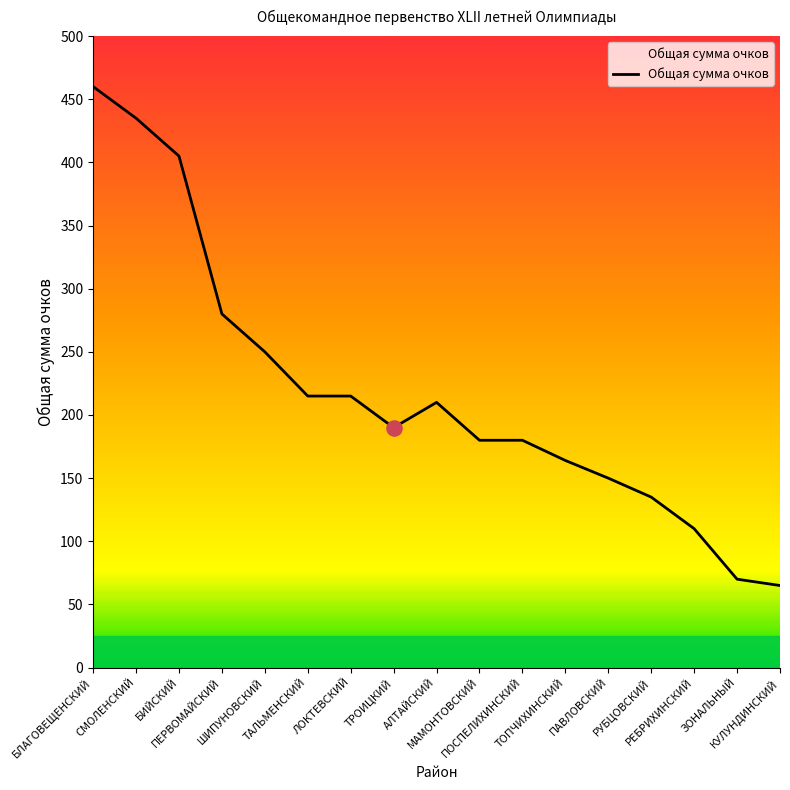

What is the change in value from ПОСПЕЛИХИНСКИЙ to КУЛУНДИНСКИЙ?

-115